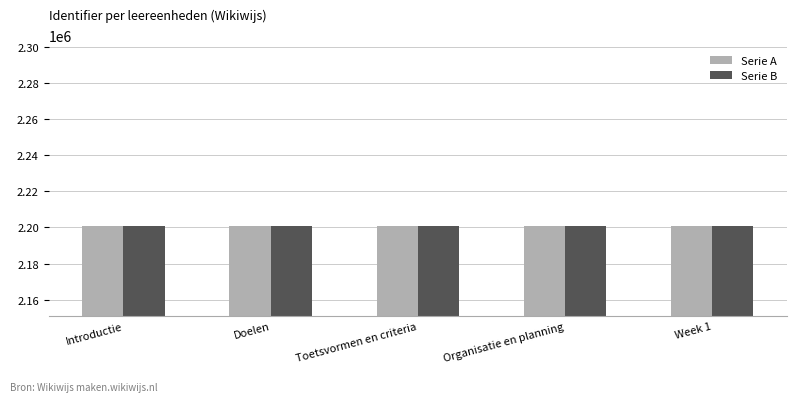

What is the spread (max minus min) of values at Doelen?

9